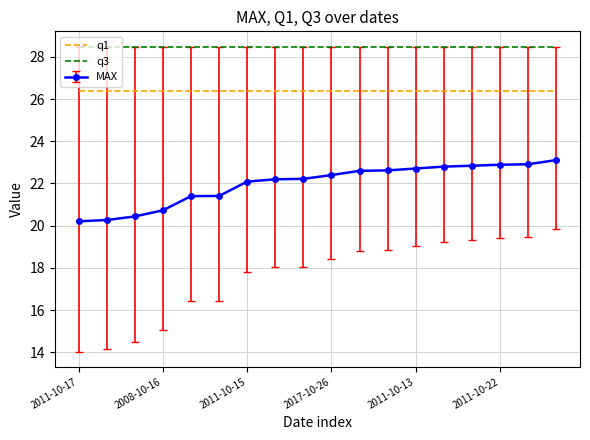

What is the difference between the maximum and minimum values in the MAX series?

2.9